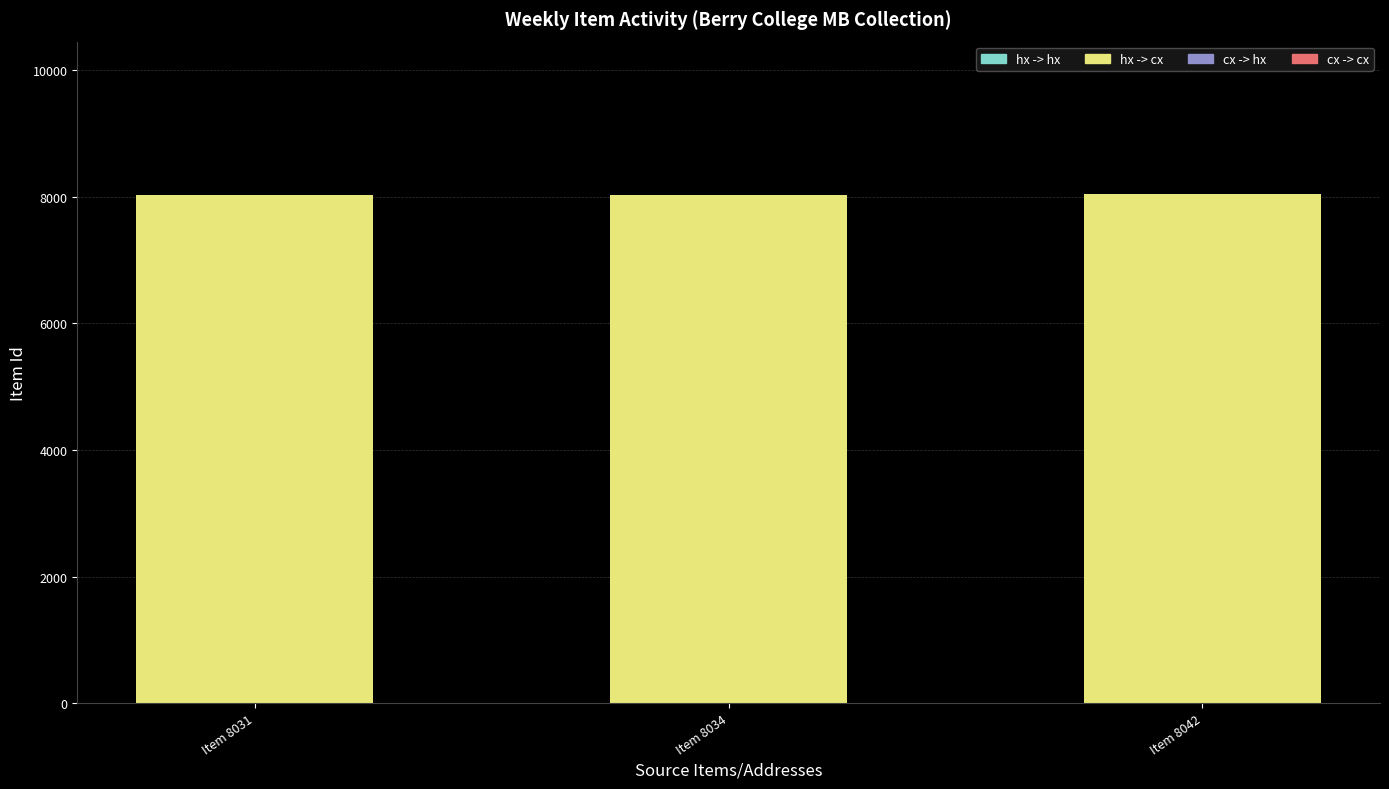

True or false: the data shows 8042 at Item 8042.

True